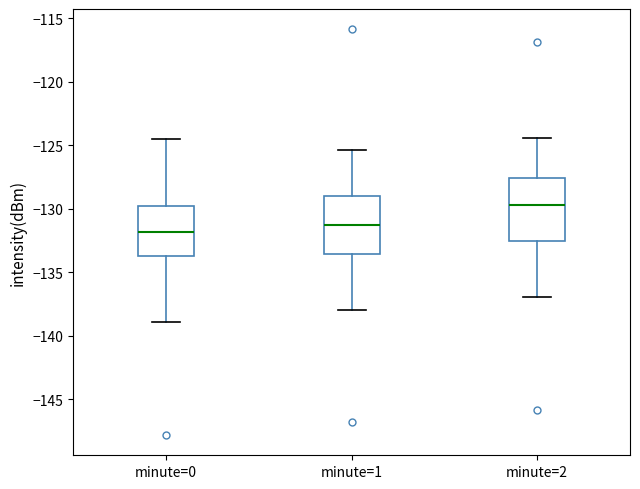

Which box's median line is the lowest?

minute=0